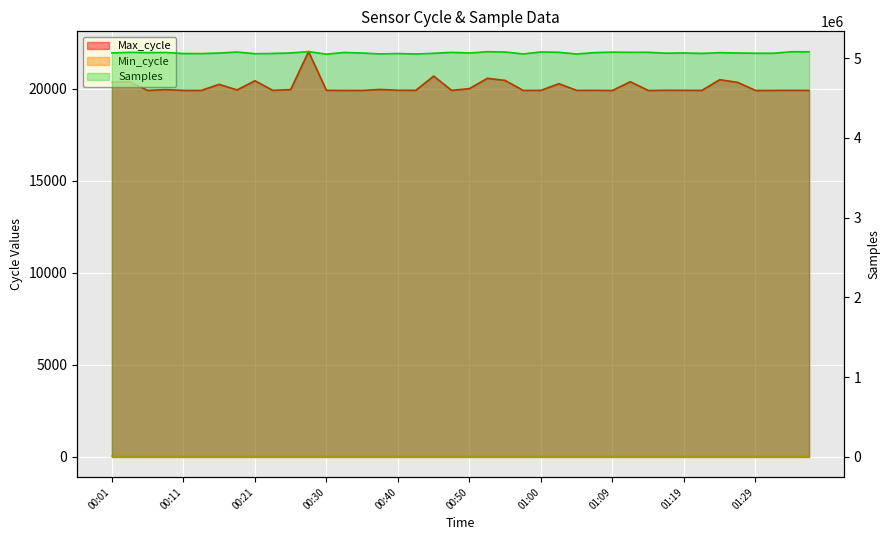

Rank the series at 00:30 from highest to lowest value.

Samples, Max_cycle